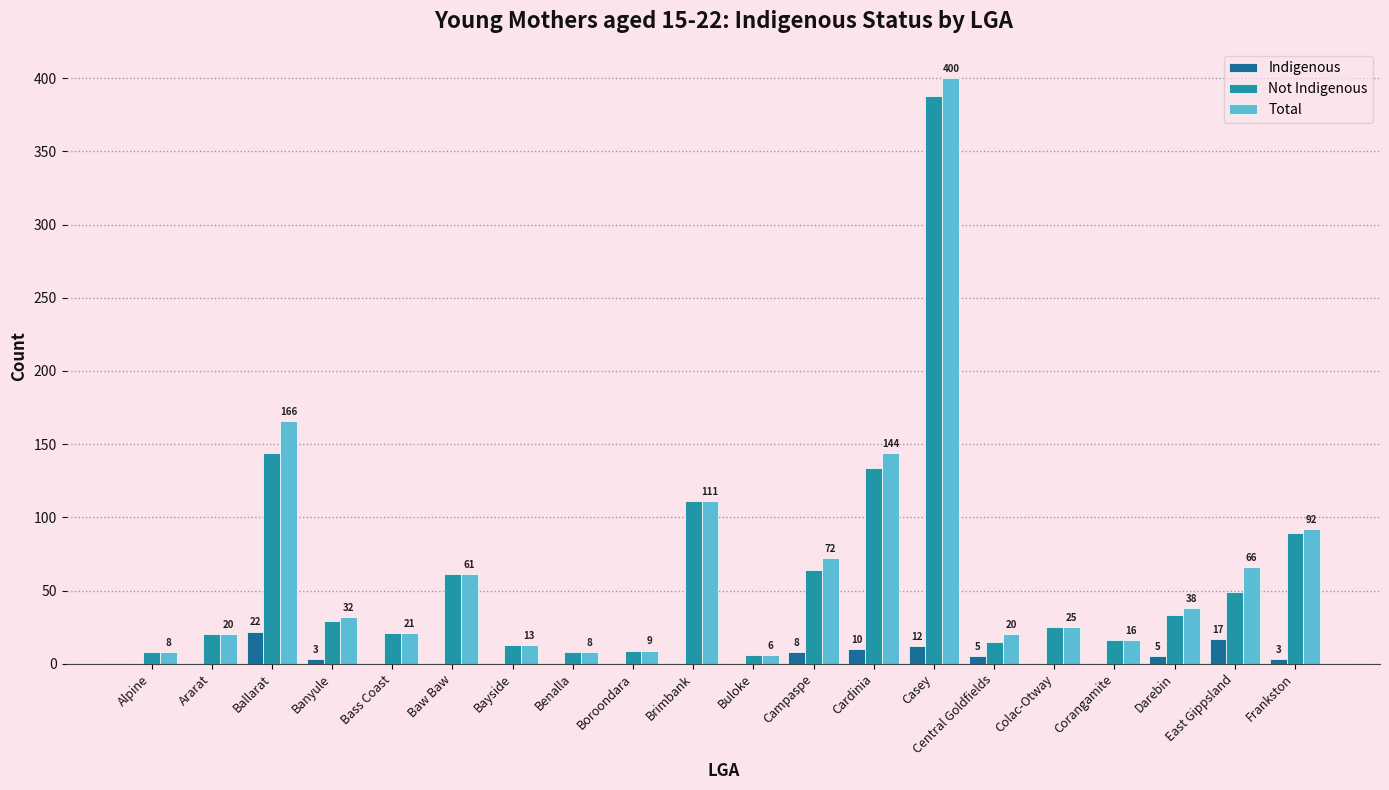

What is the highest value of the Total series?

400